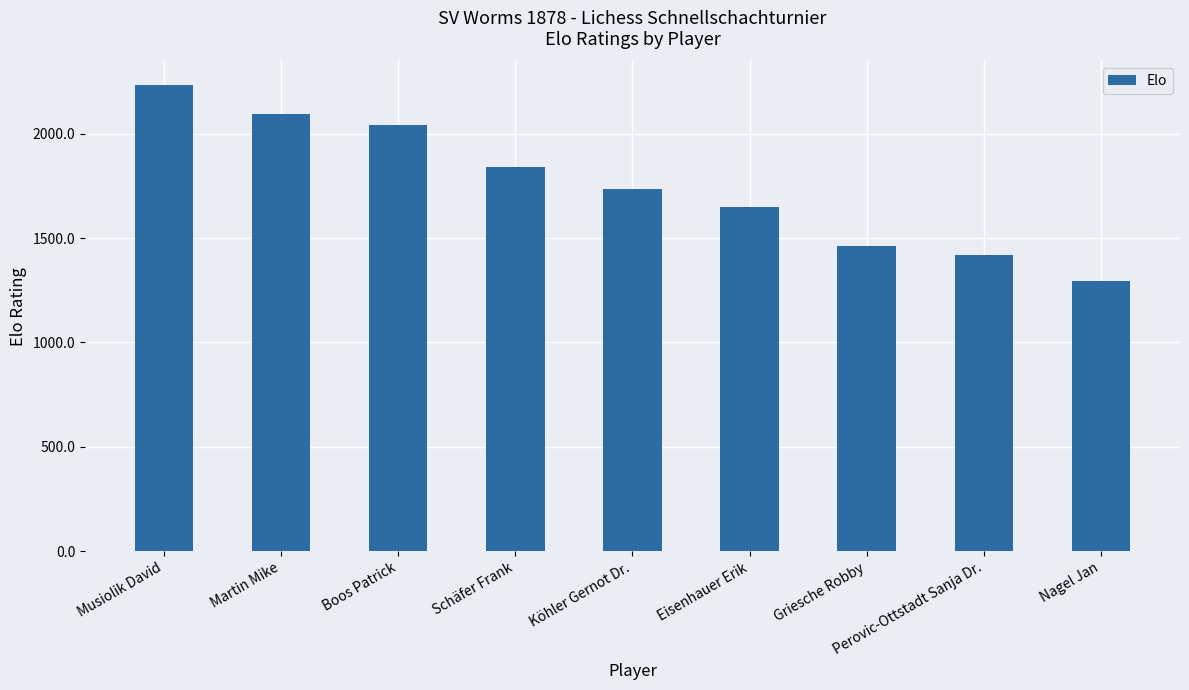

What position from the left is Griesche Robby?

7